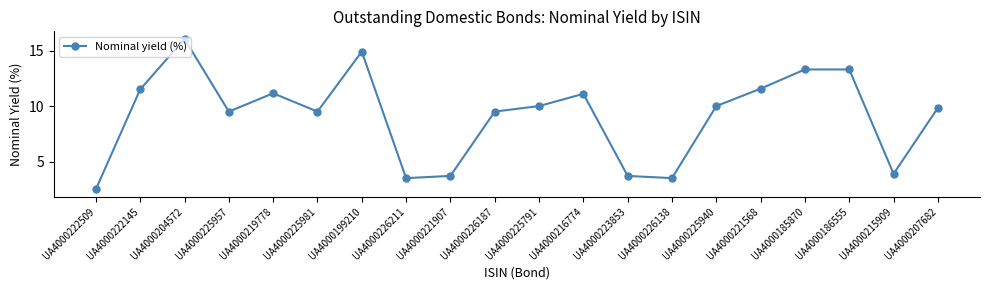

Which category has the lowest value across all series?

UA4000222509